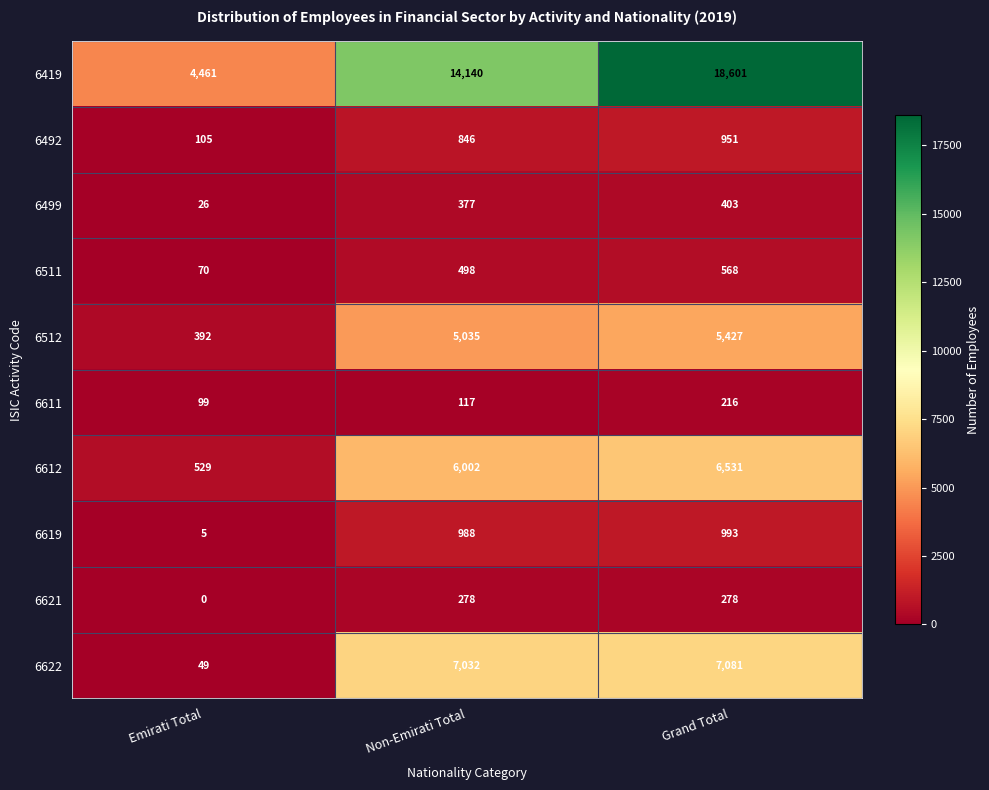

At which category is the sum across all series the highest?

Grand Total